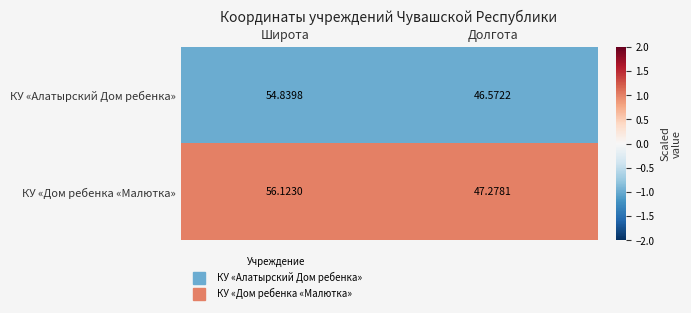

Which series has the largest range (max minus min)?

КУ «Дом ребенка «Малютка»